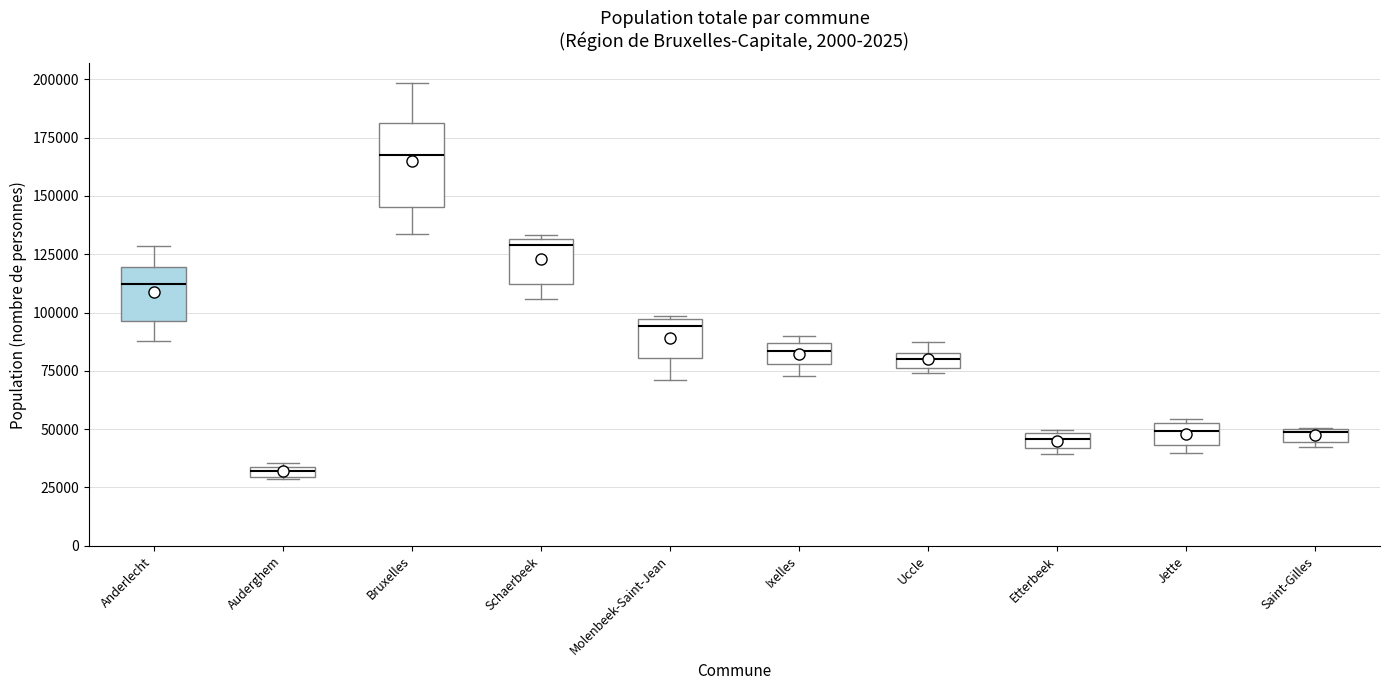

Where is the upper edge of the box for Uccle on the y-axis? The values are not printed on the chart, so give them approximately, as read against the axis.

85000